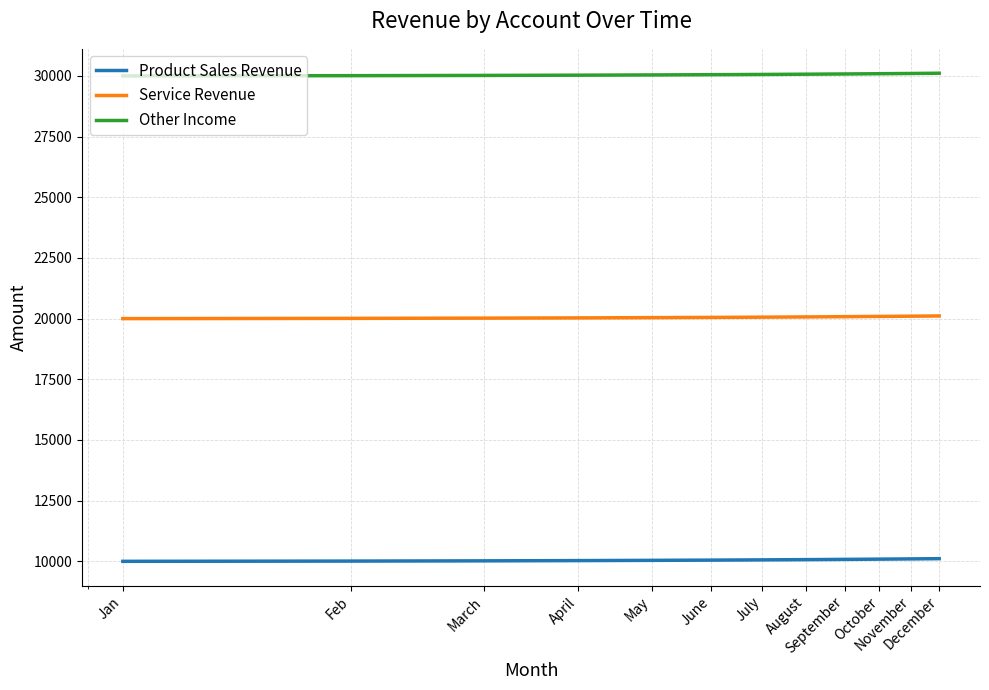

What is the greatest value displayed?

30110